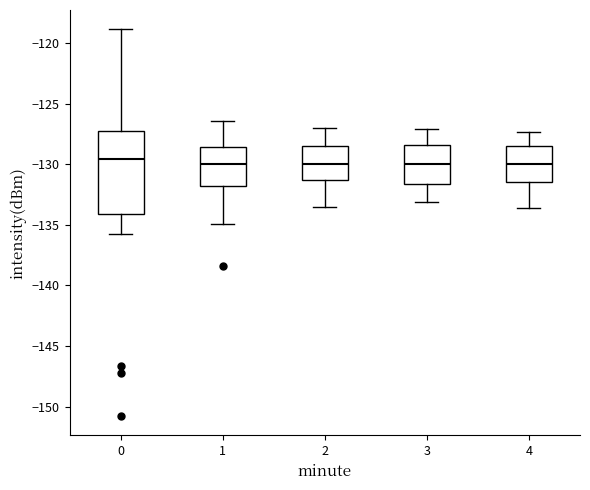

Where is the upper edge of the box at x = 3 on the y-axis? The values are not printed on the chart, so give them approximately, as read against the axis.

-128.5